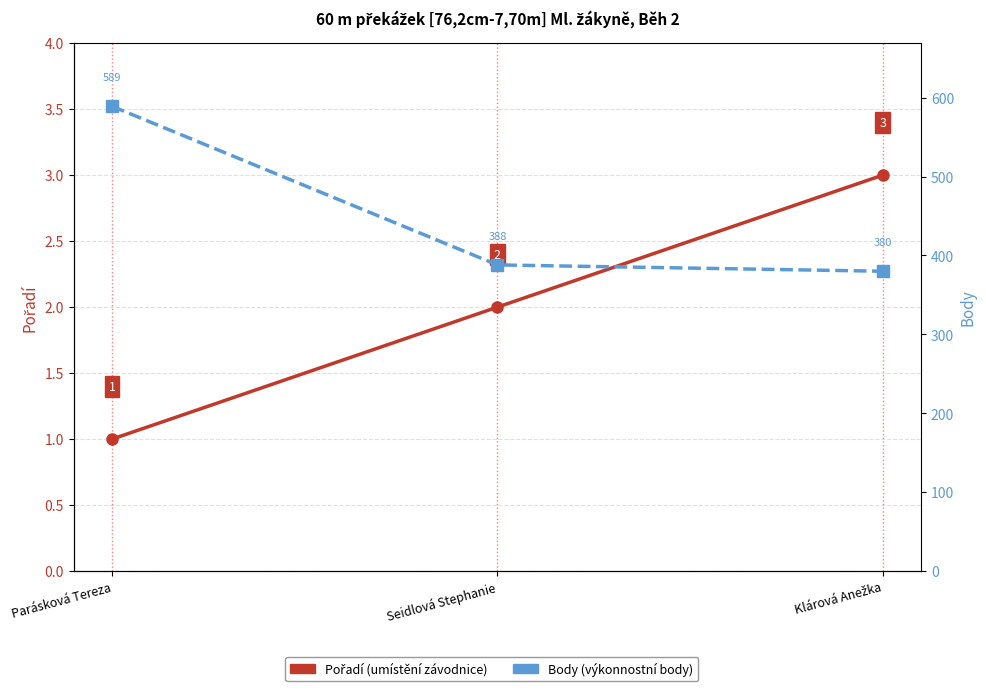

What is the total value across all series at Parásková Tereza?

590